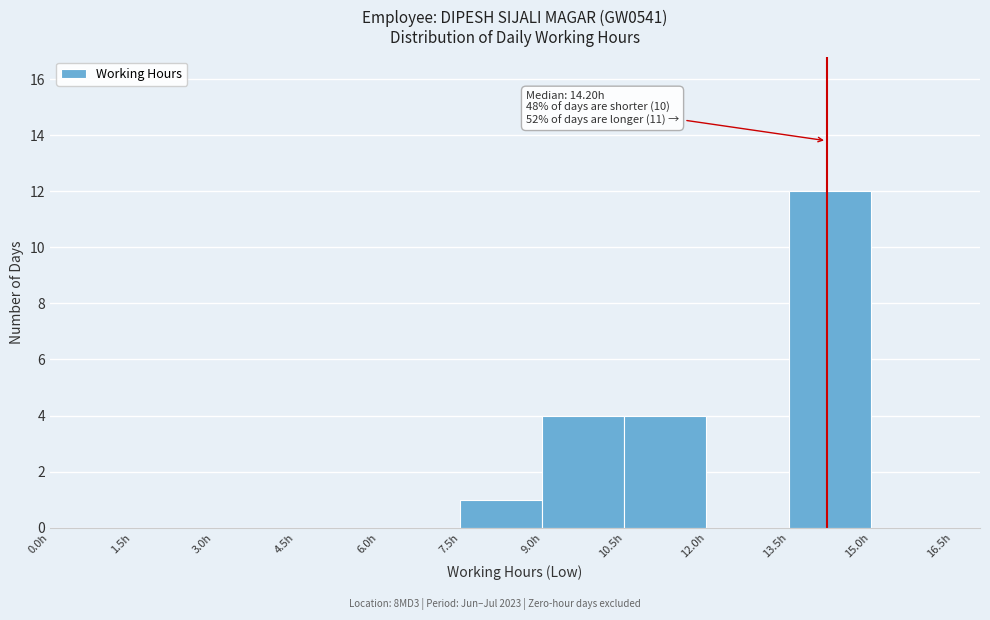

Which range on the x-axis has the tallest bar?

13.5 to 15.0